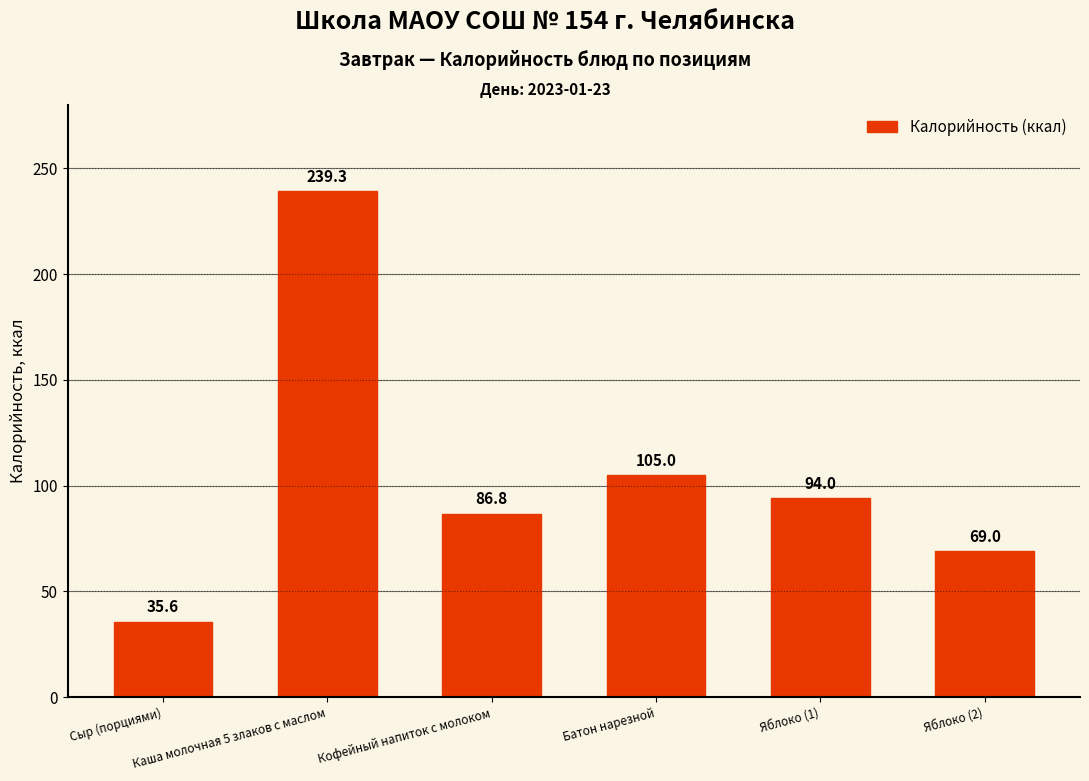

What is the value of the 6th bar from the left?

69.0